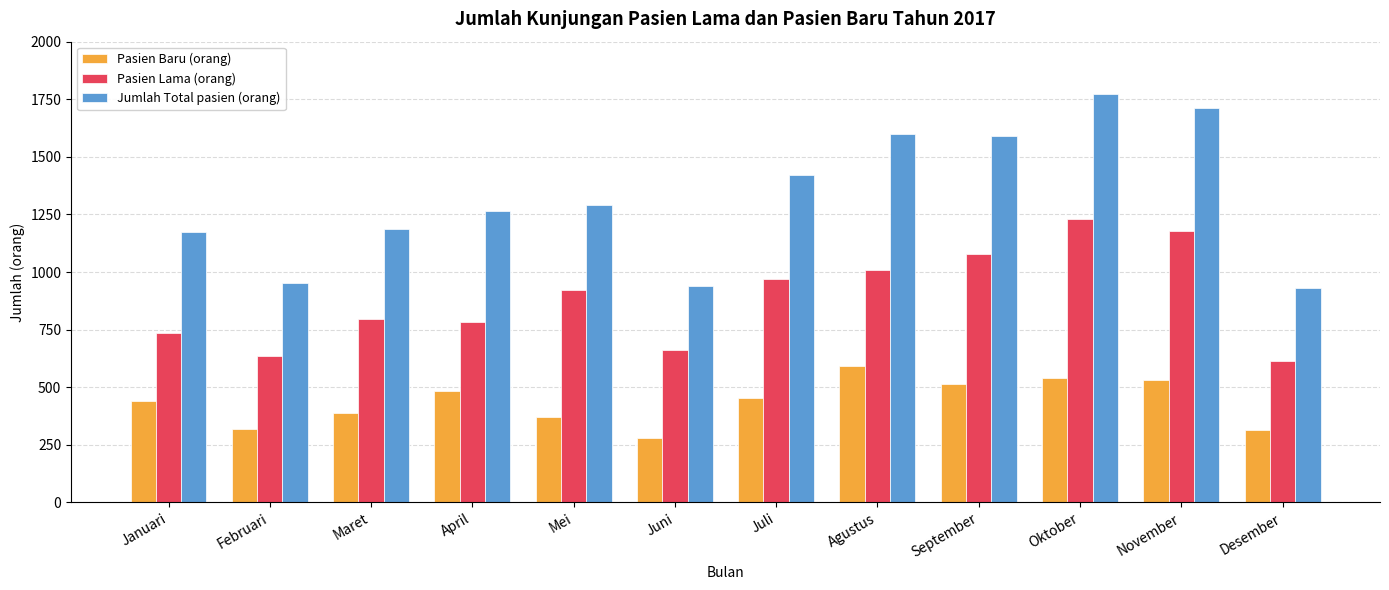

Is it true that Pasien Lama (orang) equals 1077 at September?

True